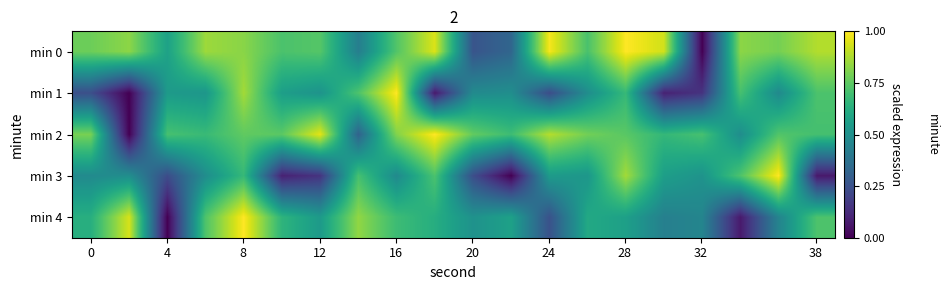

How many data points does each series have?

20